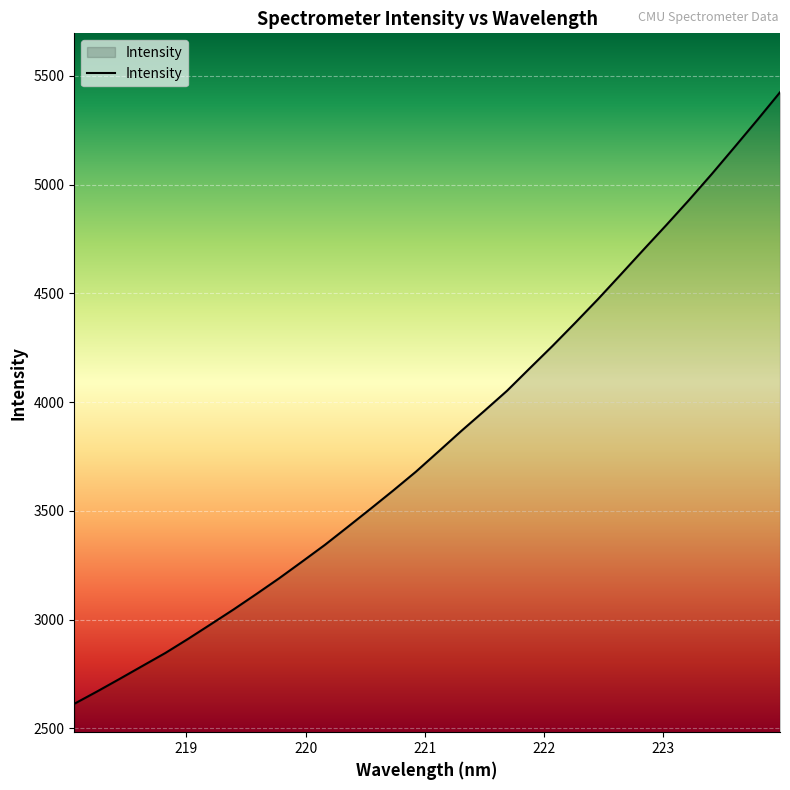

What is the greatest value displayed?

5424.9